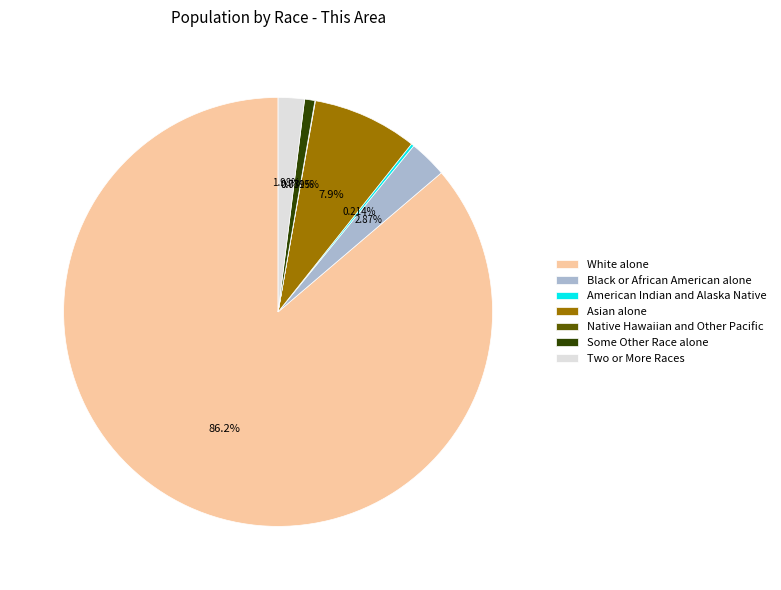

What is the ratio of the value at Black or African American alone to the value at Asian alone?

0.4